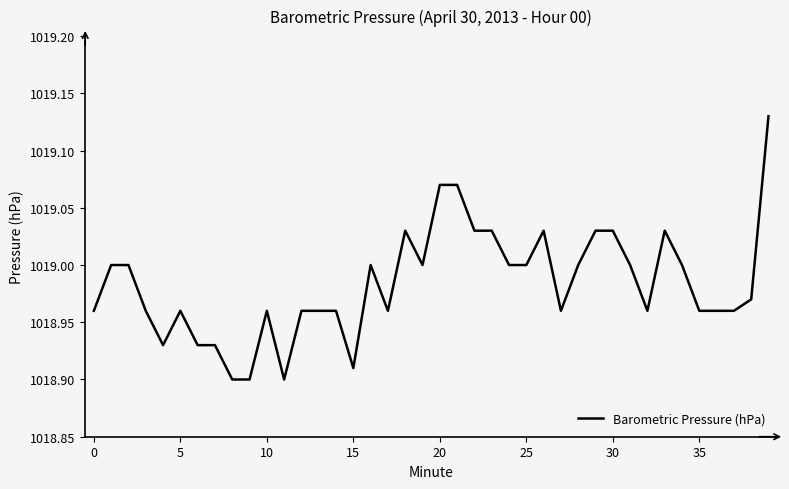

What is the maximum value shown in the chart?

1019.1